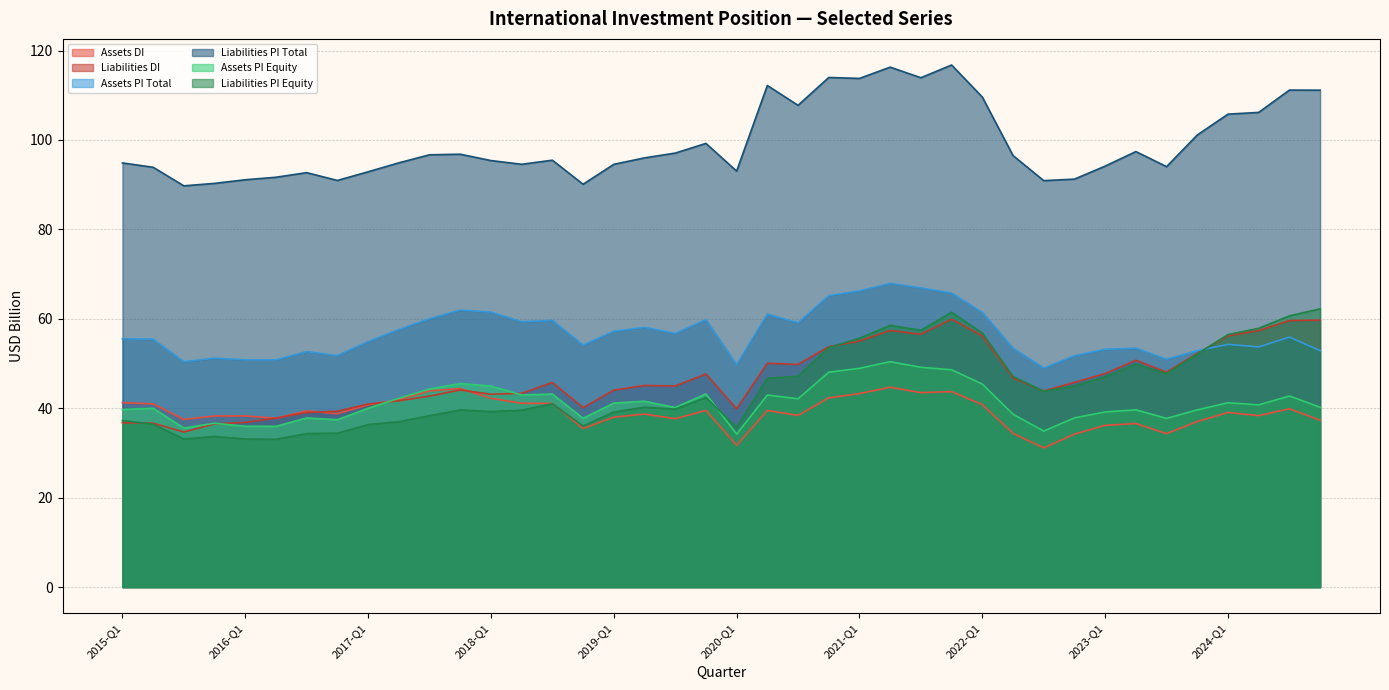

How many lines are shown in the chart?

6